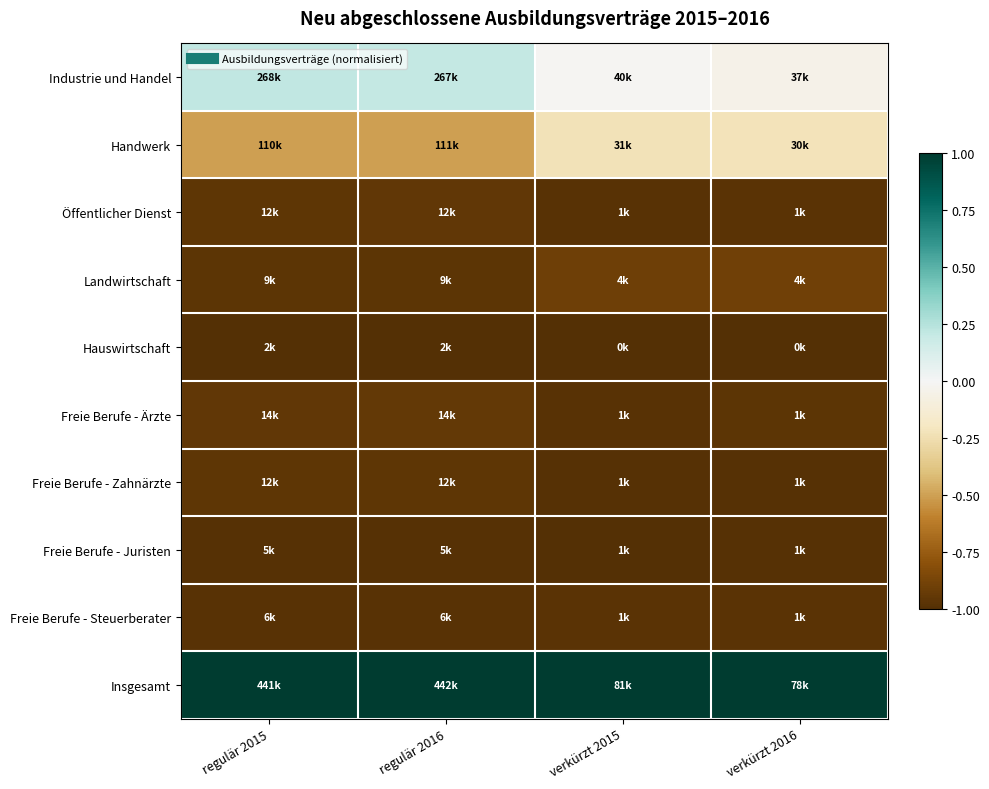

What is the total value across all series at verkürzt 2015?

-6.1